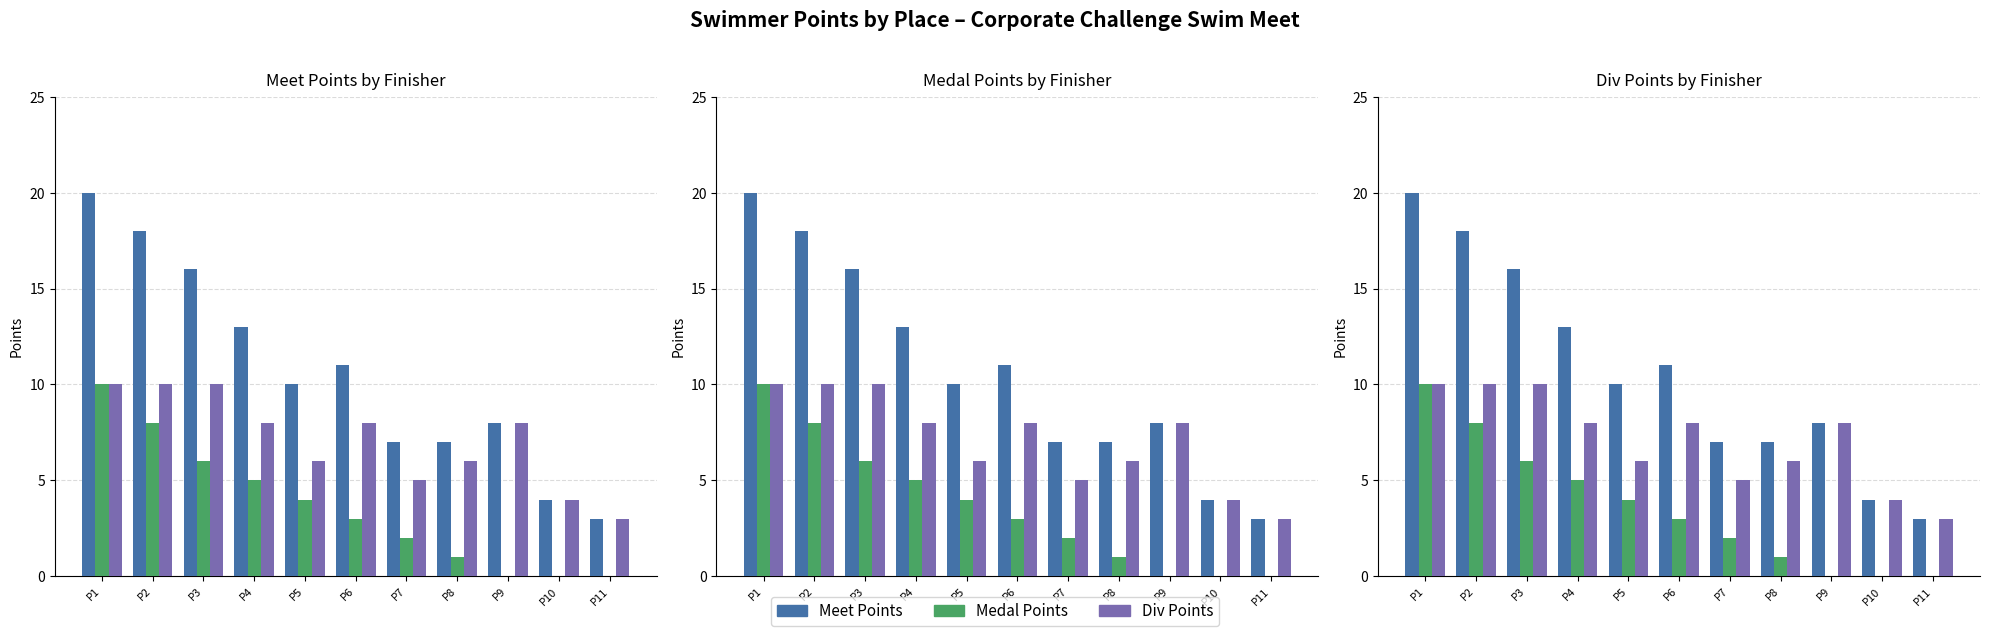

Which category has the highest value in the Meet Points series?

P1